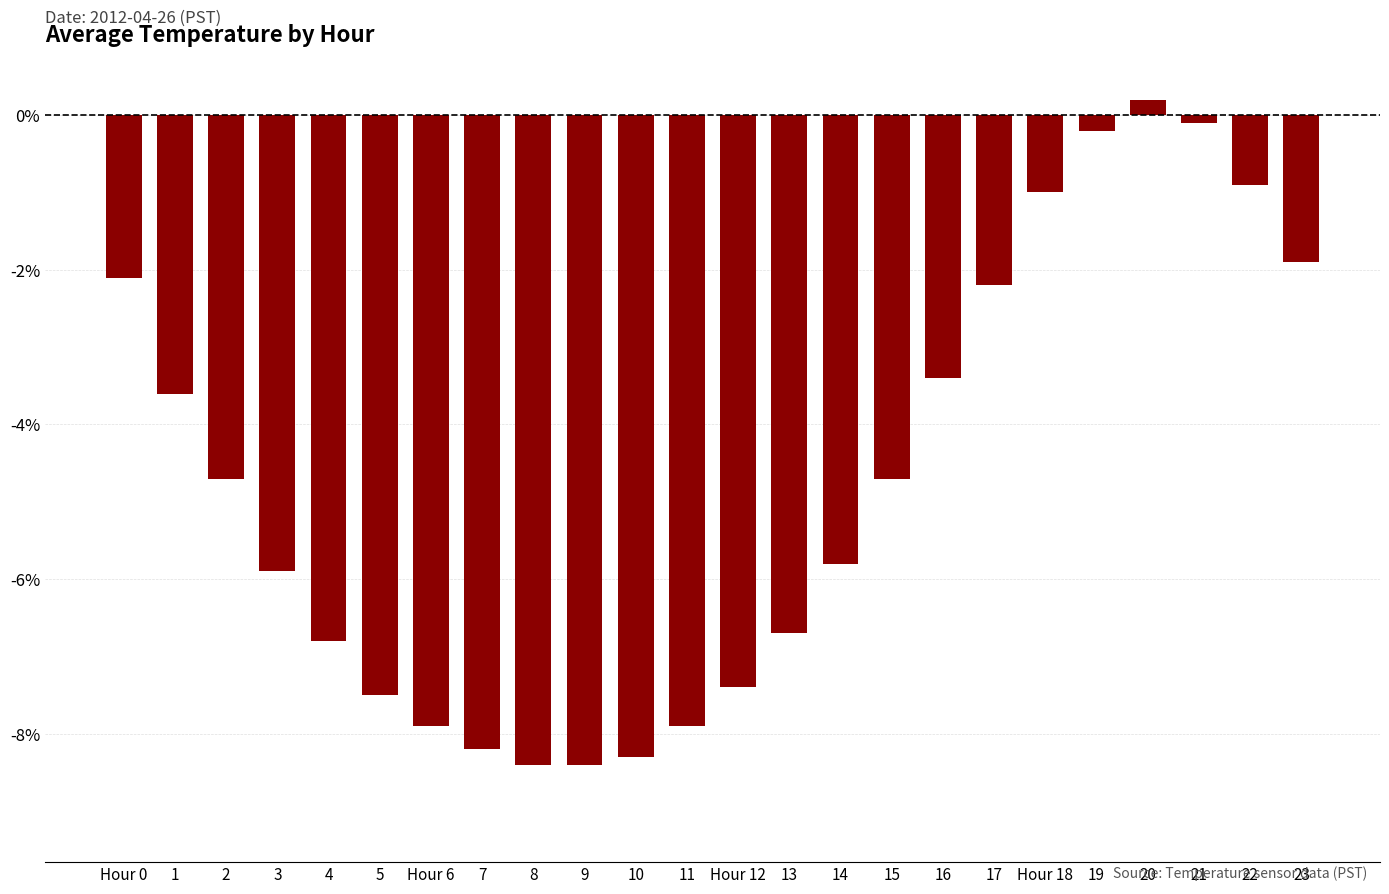

How many values are below -4?

14